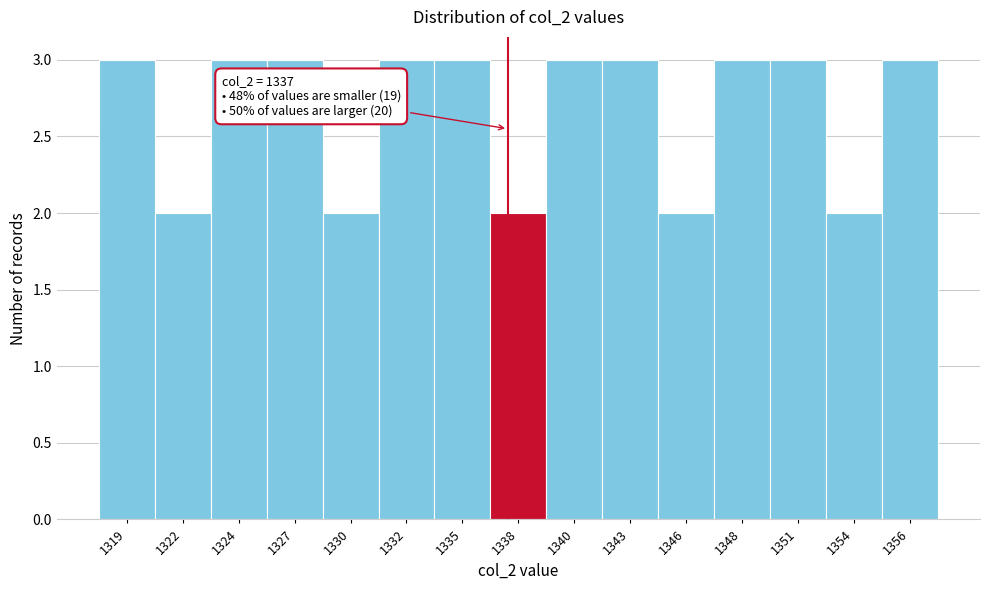

Reading left to right, extract all data points from this chart.

1319=3	1322=2	1324=3	1327=3	1330=2	1332=3	1335=3	1338=2	1340=3	1343=3	1346=2	1348=3	1351=3	1354=2	1356=3